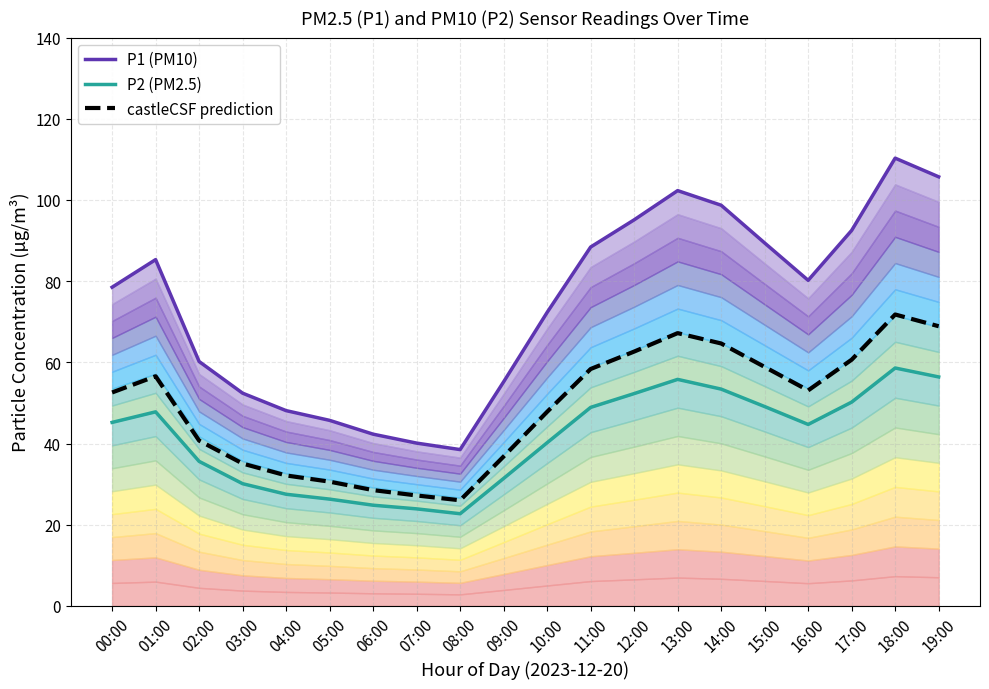

True or false: P1 (PM10) and P2 (PM2.5) intersect in this chart.

False